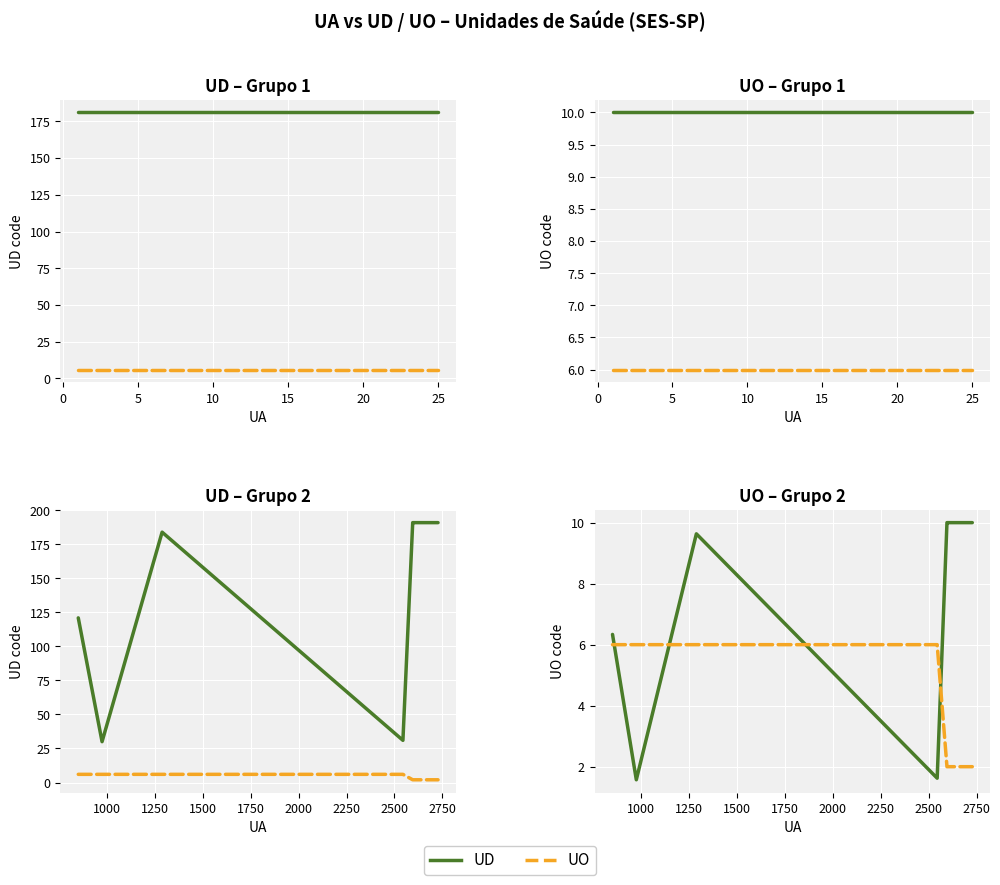

Which series has the largest total across all categories?

UD